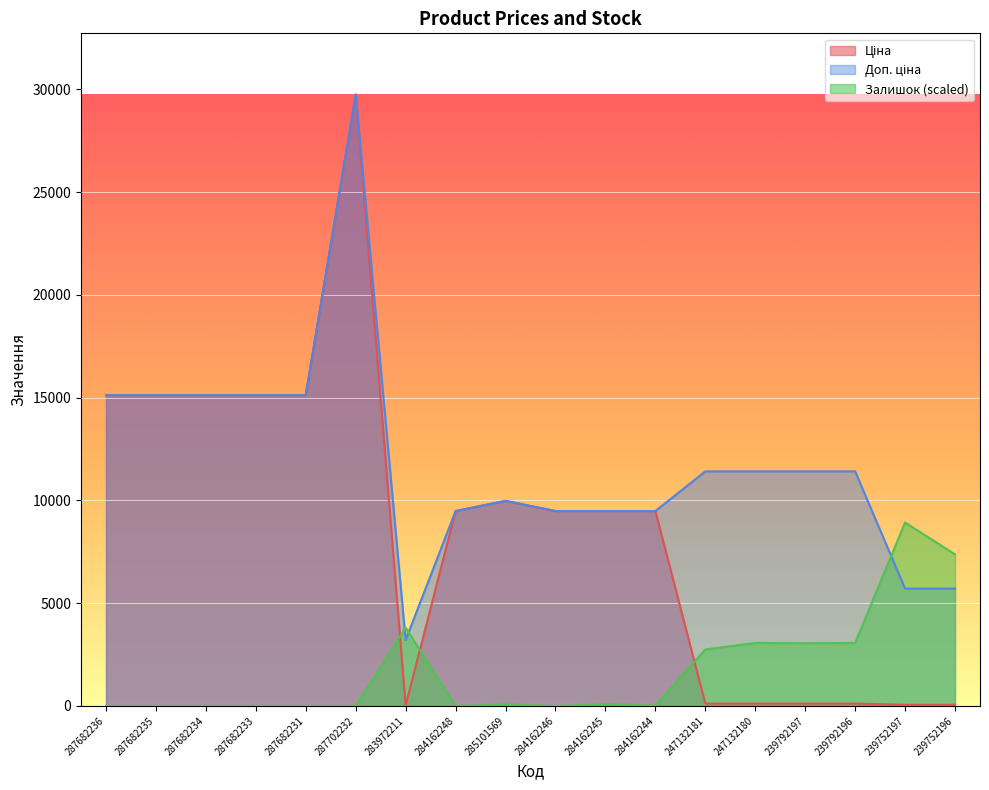

How many lines are shown in the chart?

3